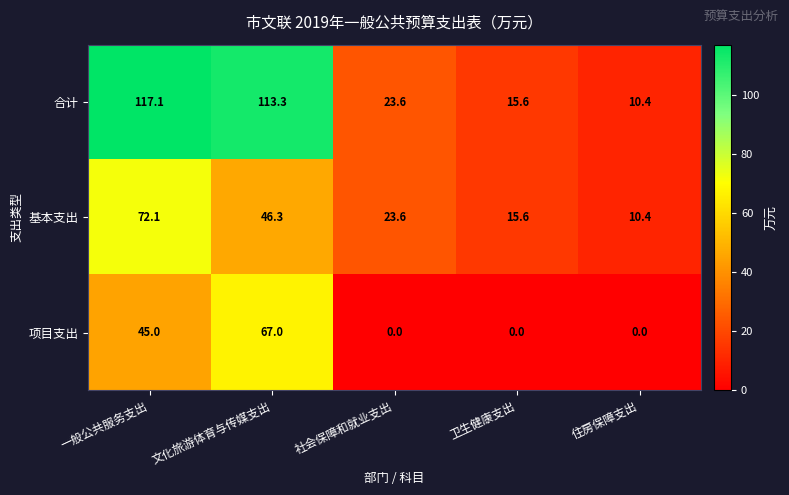

Which label corresponds to the largest value in the chart?

一般公共服务支出